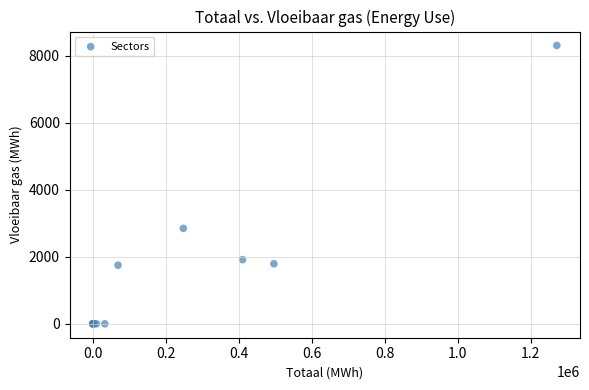

What Y value in the scatter plot is closest to 4151?

2846.6